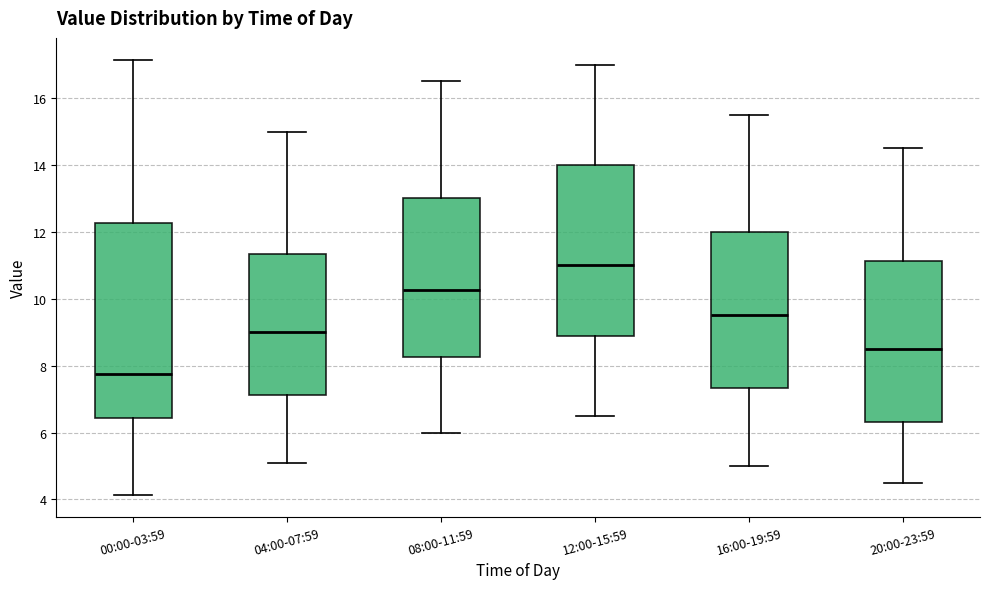

Which box is the tallest, from its lower edge to its upper edge?

00:00-03:59